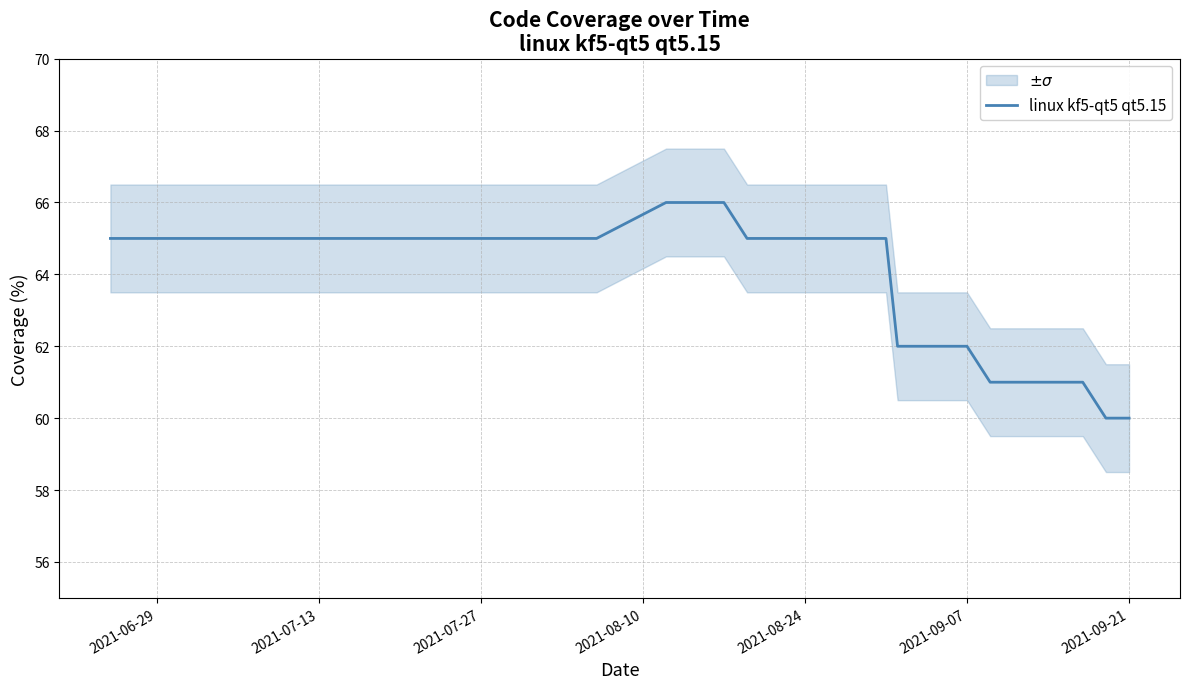

True or false: the data has more than 0 interior local peaks.

False